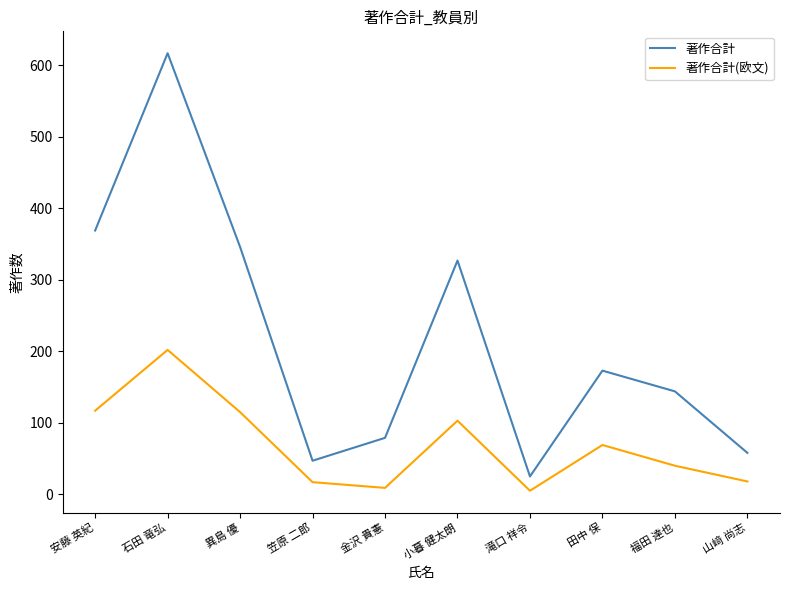

What position from the right is 福田 達也?

2